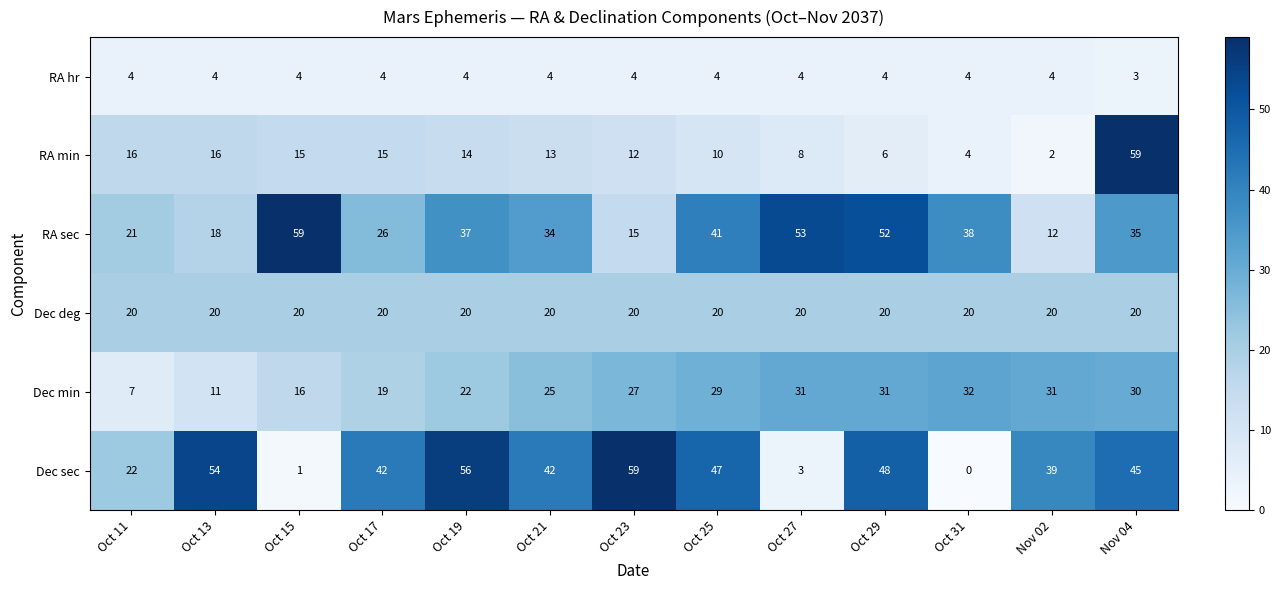

Which series has the largest range (max minus min)?

Dec sec